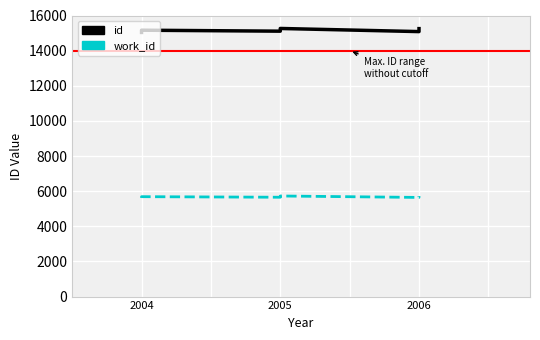

Which category has the lowest value across all series?

2004